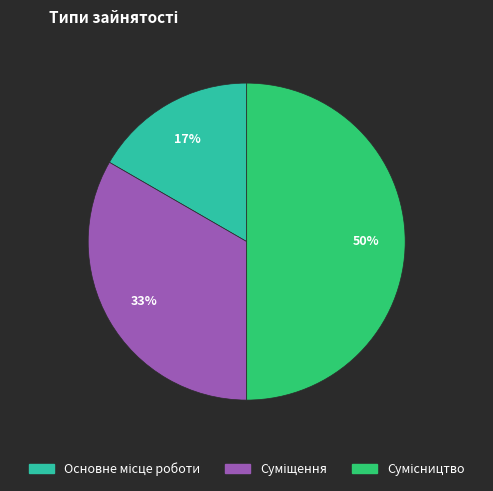

To the nearest percent, what is the difference between the largest and smallest slice percentages?

33%